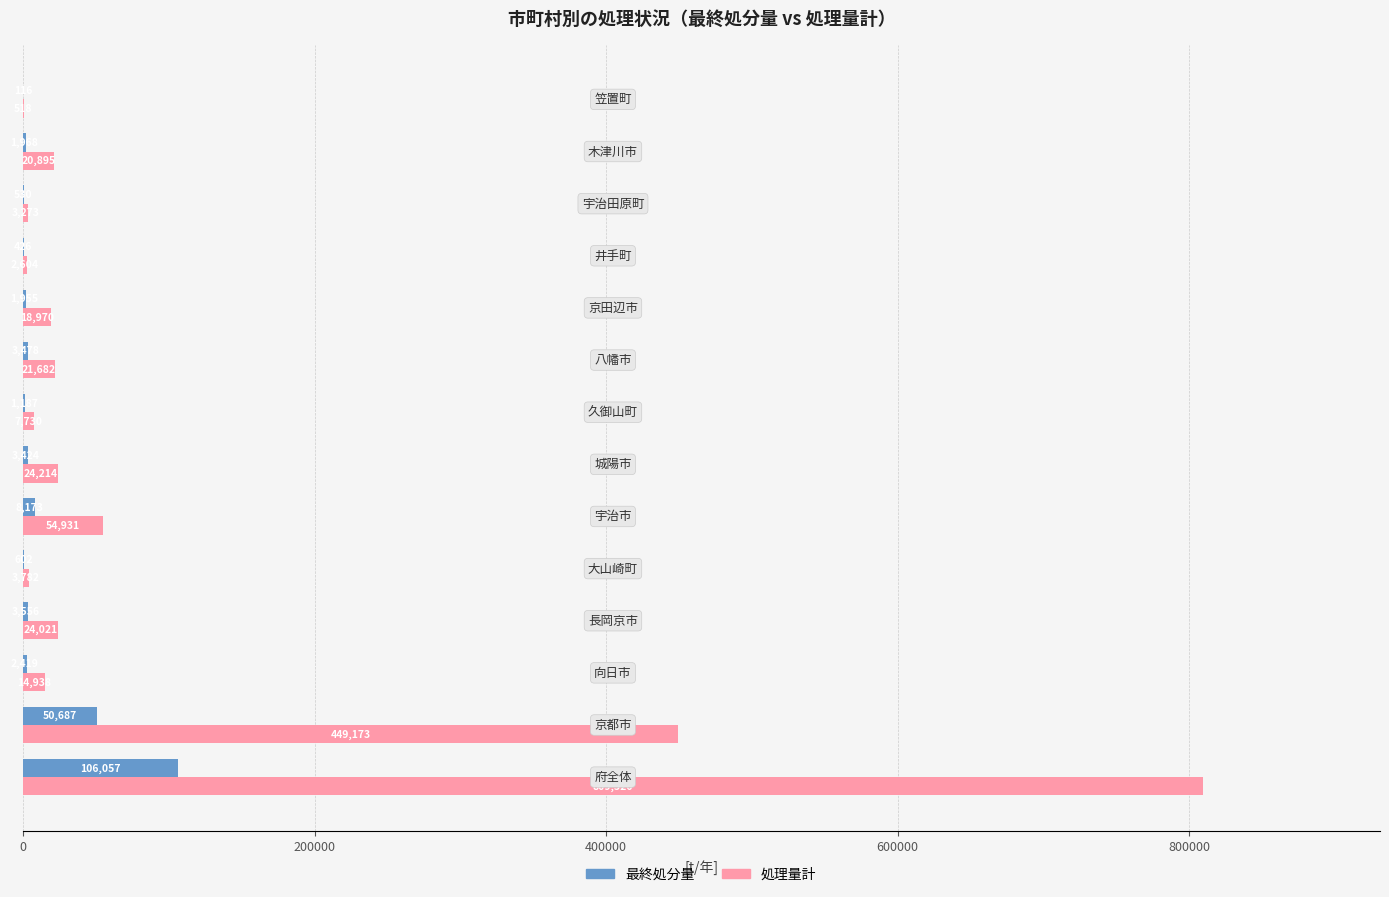

What is the sum of all 最終処分量 values?

184578.0